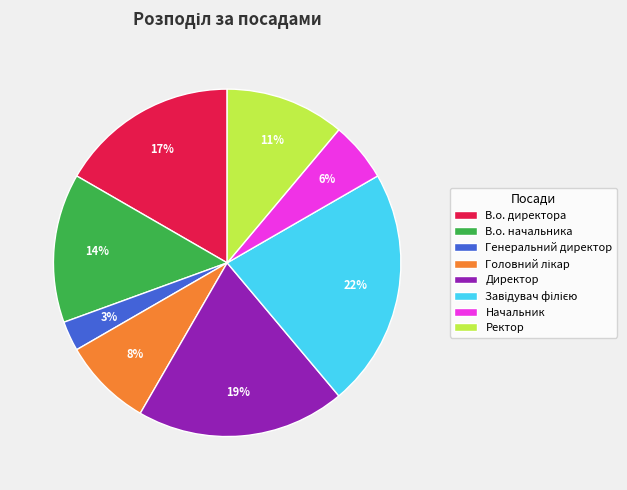

To the nearest percent, what percentage of the pie is Ректор?

11%